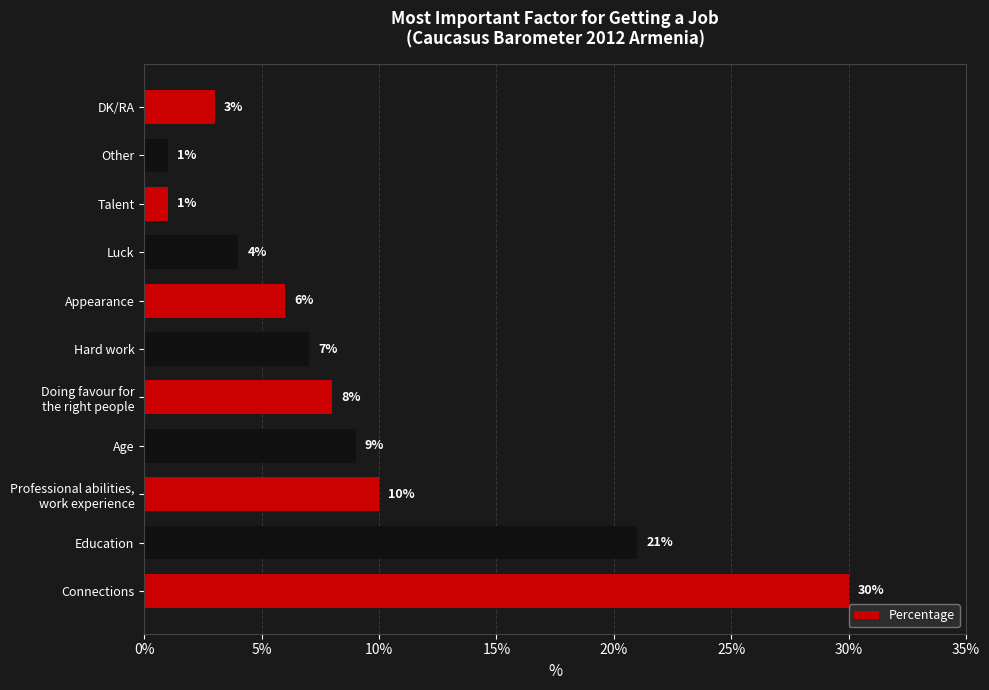

How many values are below 7?

5